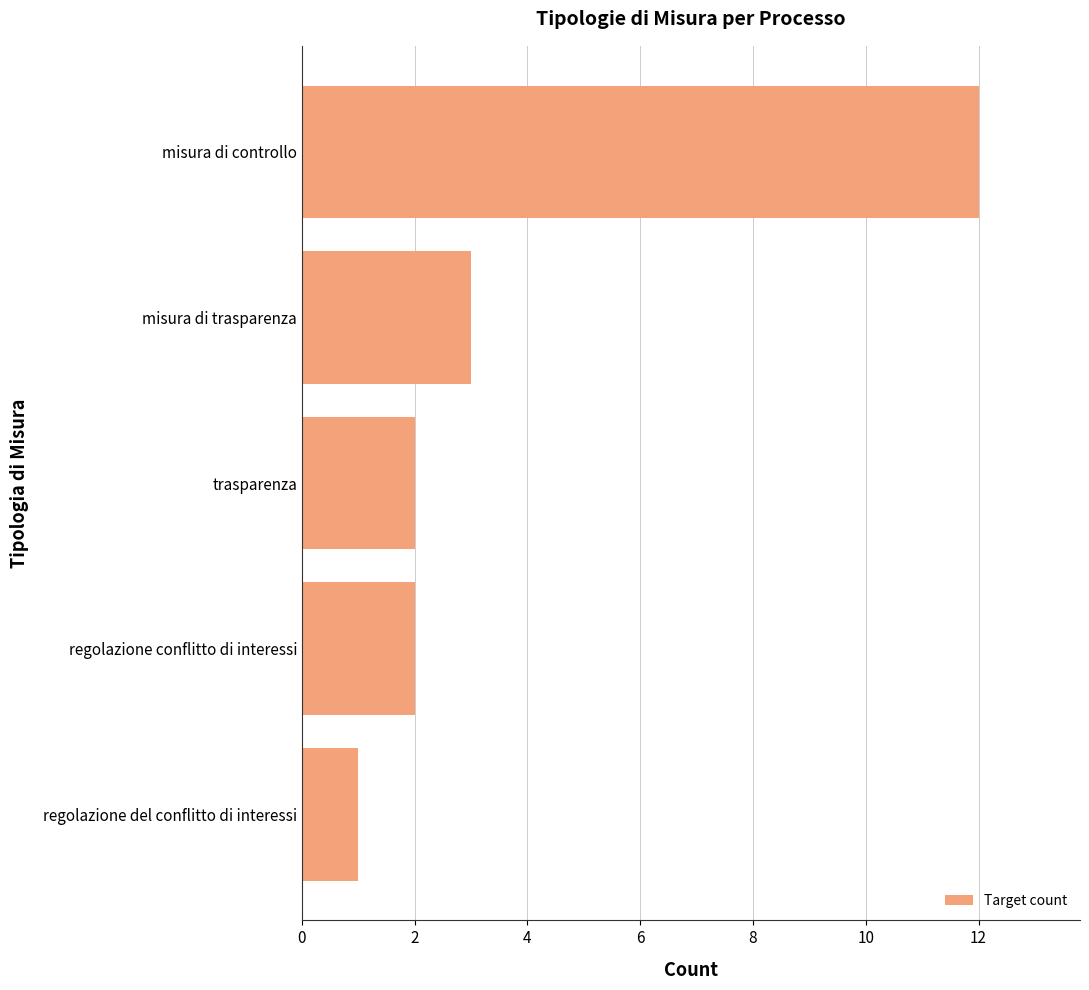

Reading bottom to top, extract all data points from this chart.

1	2	2	3	12